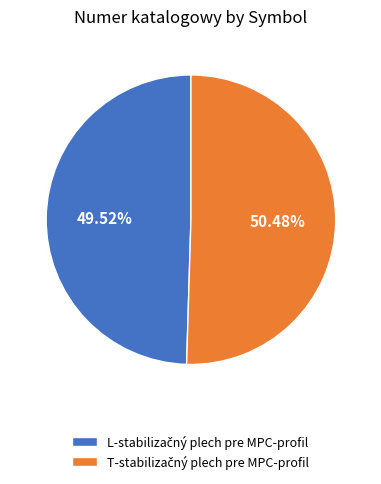

Is there a majority slice in this chart?

Yes